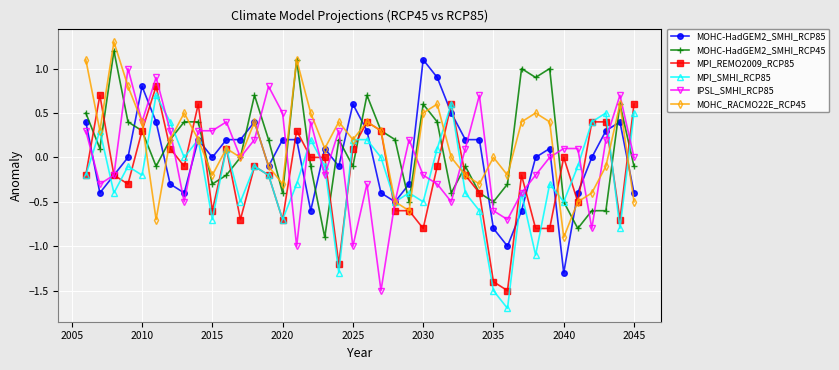

What is the minimum value shown in the chart?

-1.7